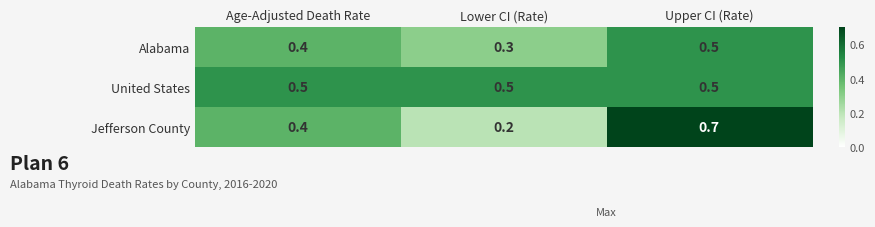

What is the sum of the Alabama values at Age-Adjusted Death Rate and Lower CI (Rate)?

0.7